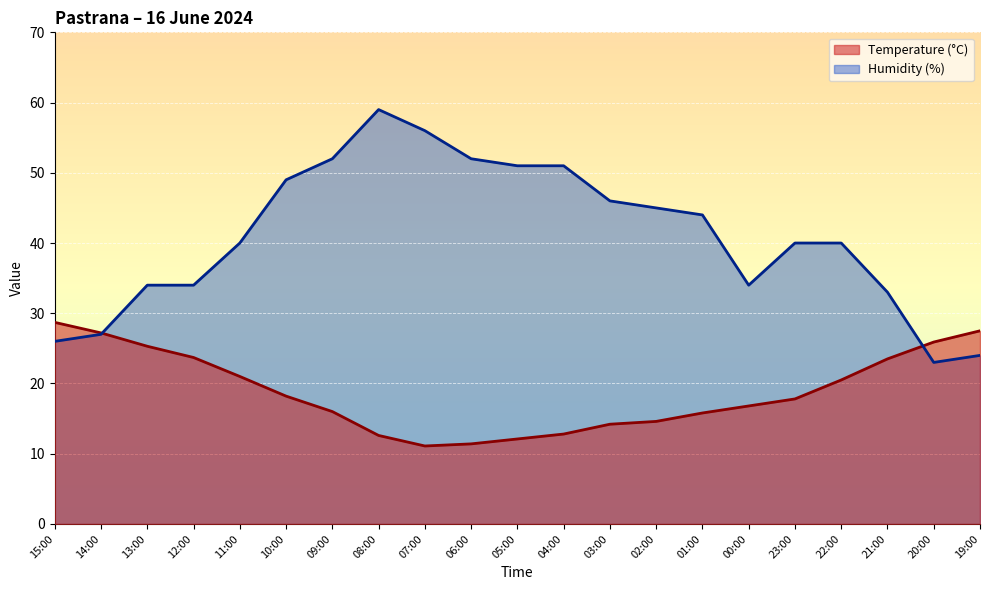

What is the total value across all series at 22:00?

60.5